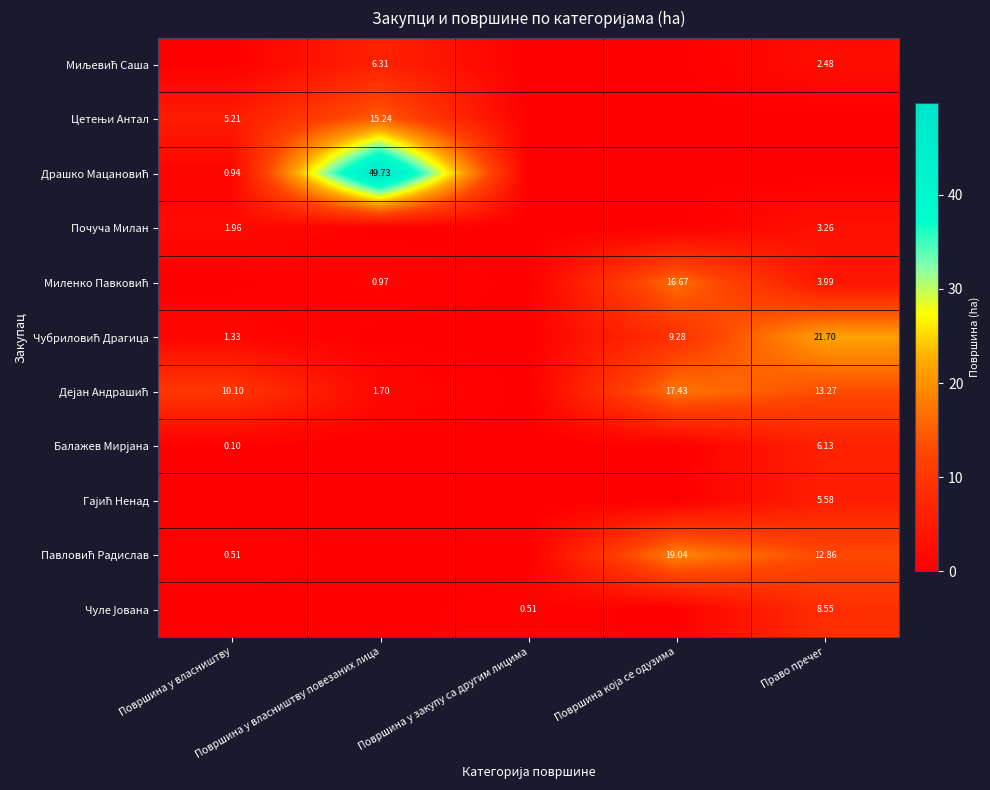

At which category is the sum across all series the highest?

Право пречег